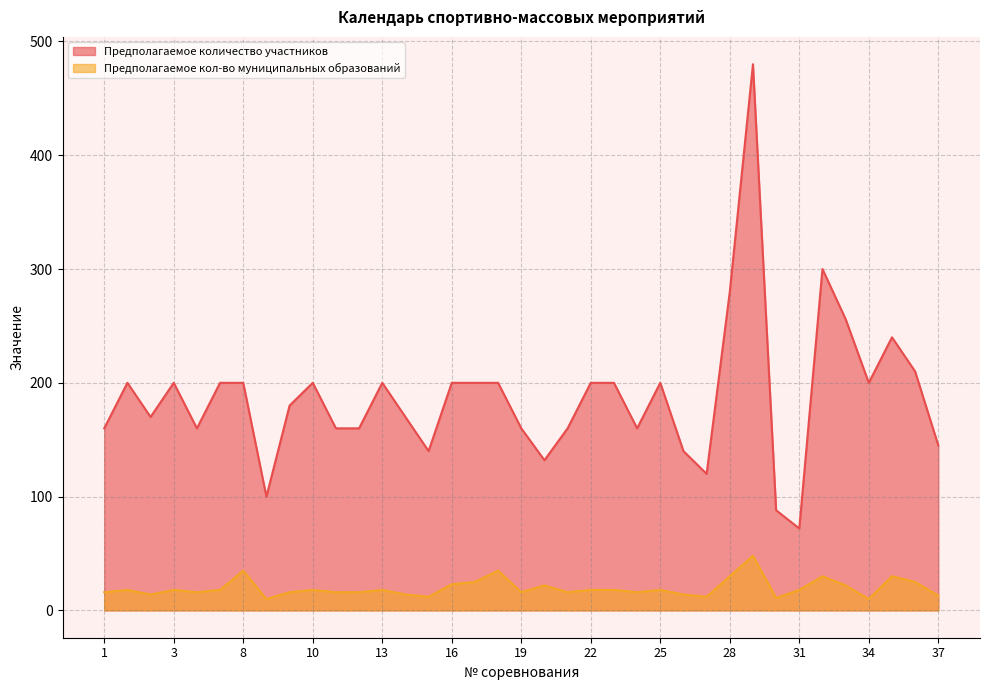

Reading left to right, list all the values displayed in this chart.

Предполагаемое количество участников: 1=160	2=200	6=170	3=200	4=160	5=200	8=200	7=100	9=180	10=200	11=160	12=160	13=200	14=170	15=140	16=200	17=200	18=200	19=160	20=132	21=160	22=200	23=200	24=160	25=200	26=140	27=120	28=280	29=480	30=88	31=72	32=300	33=256	34=200	35=240	36=210	37=145
Предполагаемое кол-во муниципальных образований: 1=16	2=18	6=14	3=18	4=16	5=18	8=35	7=10	9=16	10=18	11=16	12=16	13=18	14=14	15=12	16=23	17=25	18=35	19=16	20=22	21=16	22=18	23=18	24=16	25=18	26=14	27=12	28=30	29=48	30=11	31=18	32=30	33=22	34=10	35=30	36=25	37=13